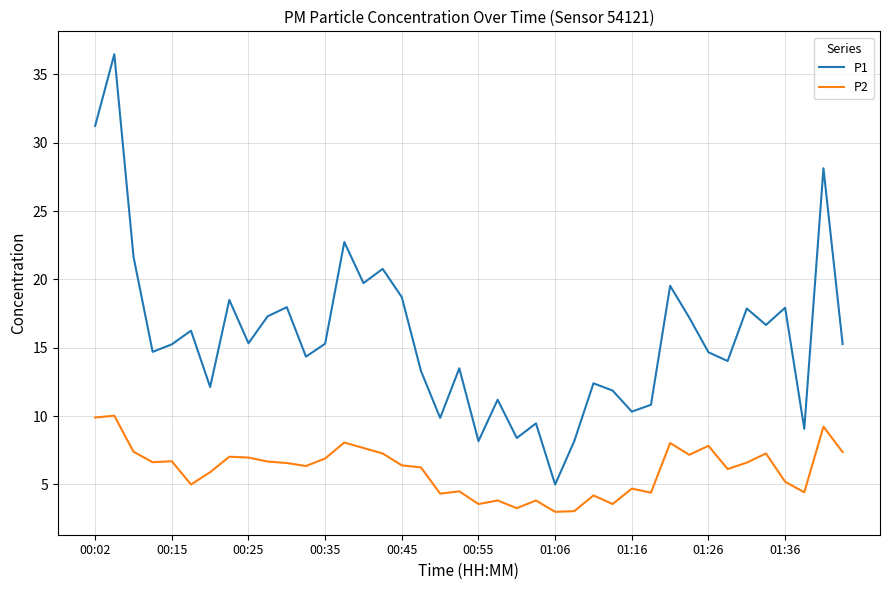

True or false: P1 and P2 cross at least once.

False